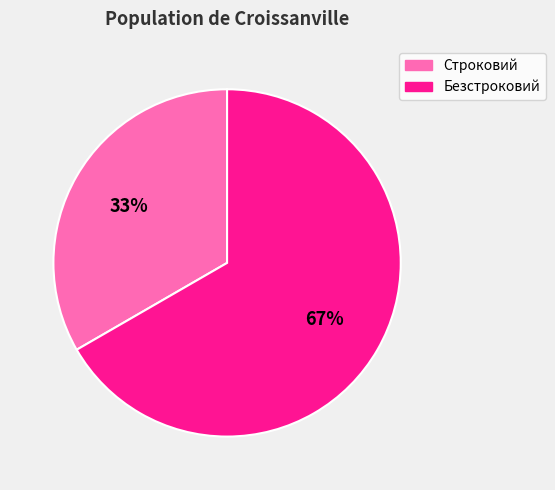

Rank the categories by value from lowest to highest.

Строковий, Безстроковий